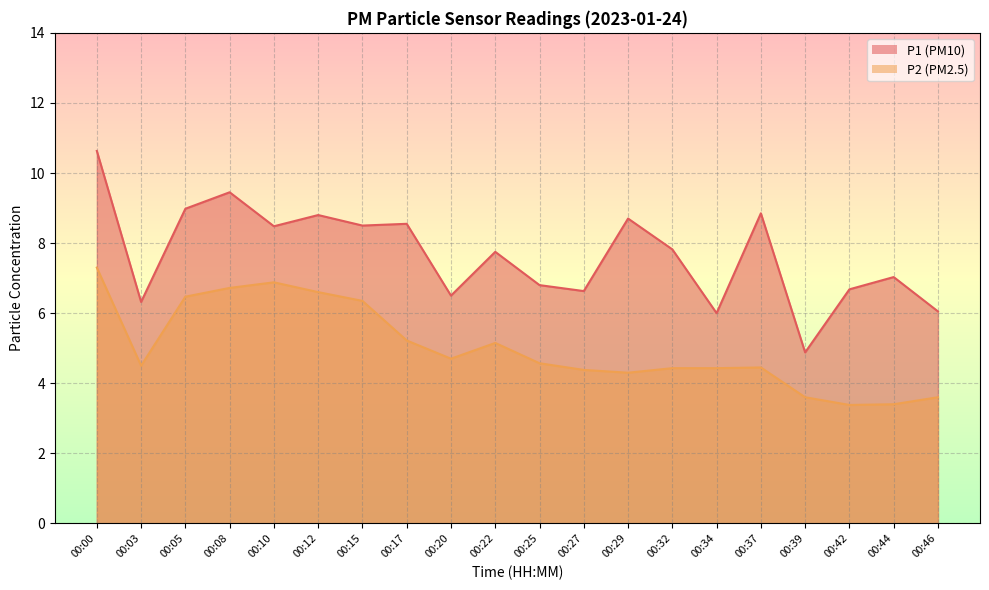

What is the sum of all P1 values?

153.4